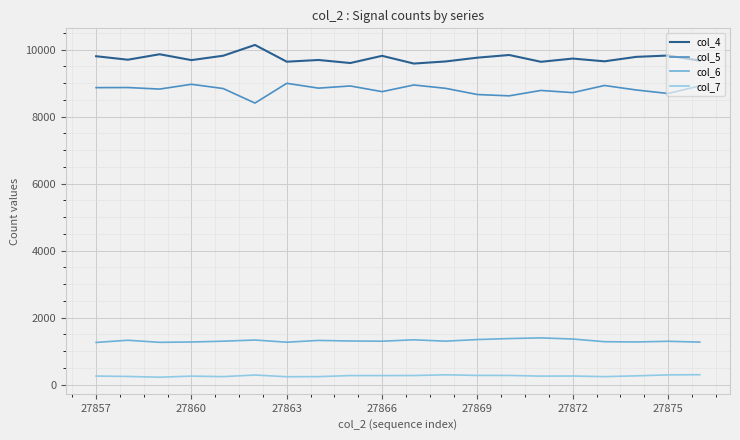

True or false: col_6 and col_4 cross at least once.

False